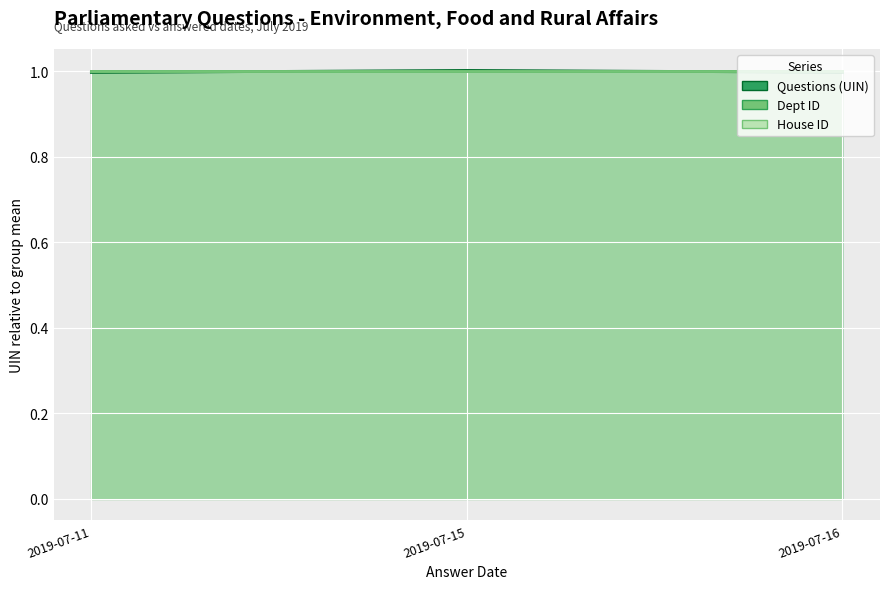

Between 2019-07-11 and 2019-07-16, which series saw the biggest shift?

Questions (UIN)